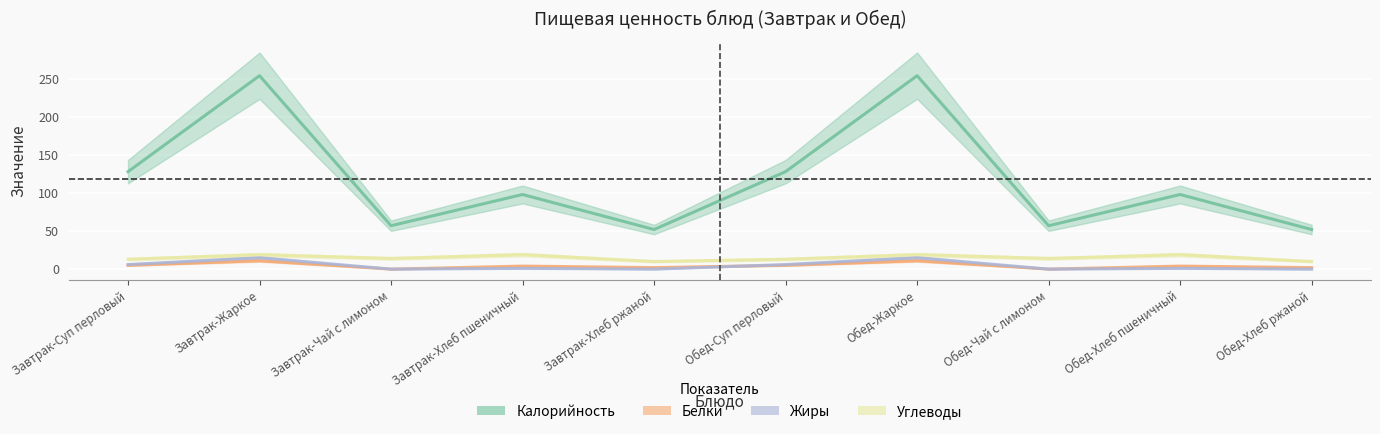

What is the average value of the Белки series?

4